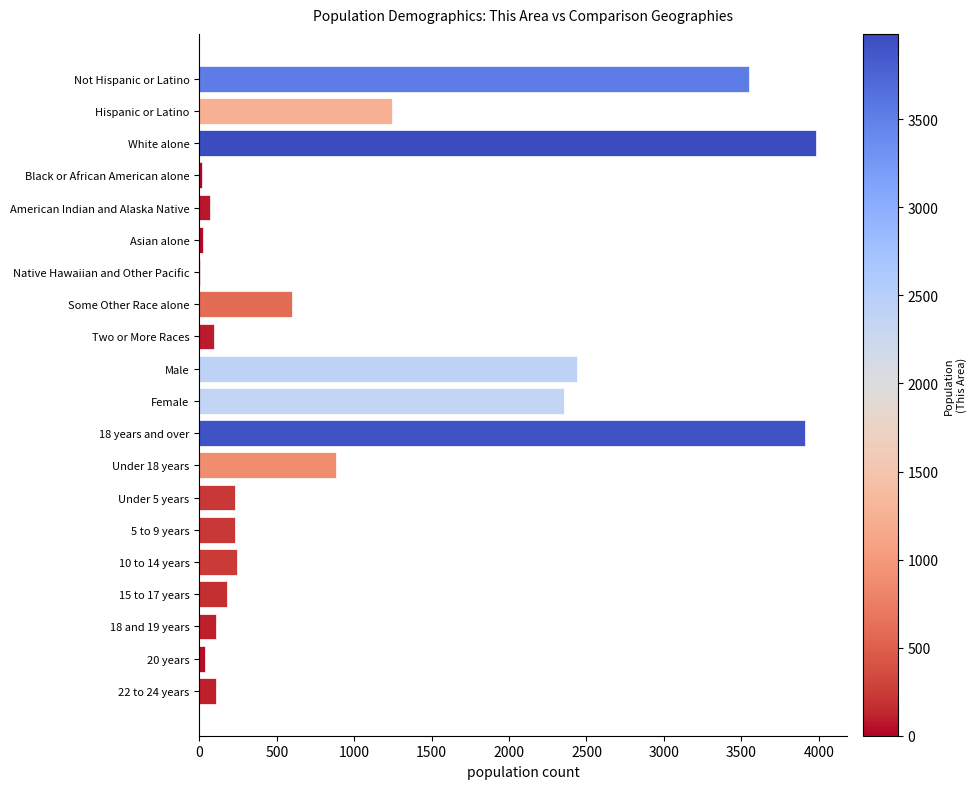

What is the sum of all values?

20299